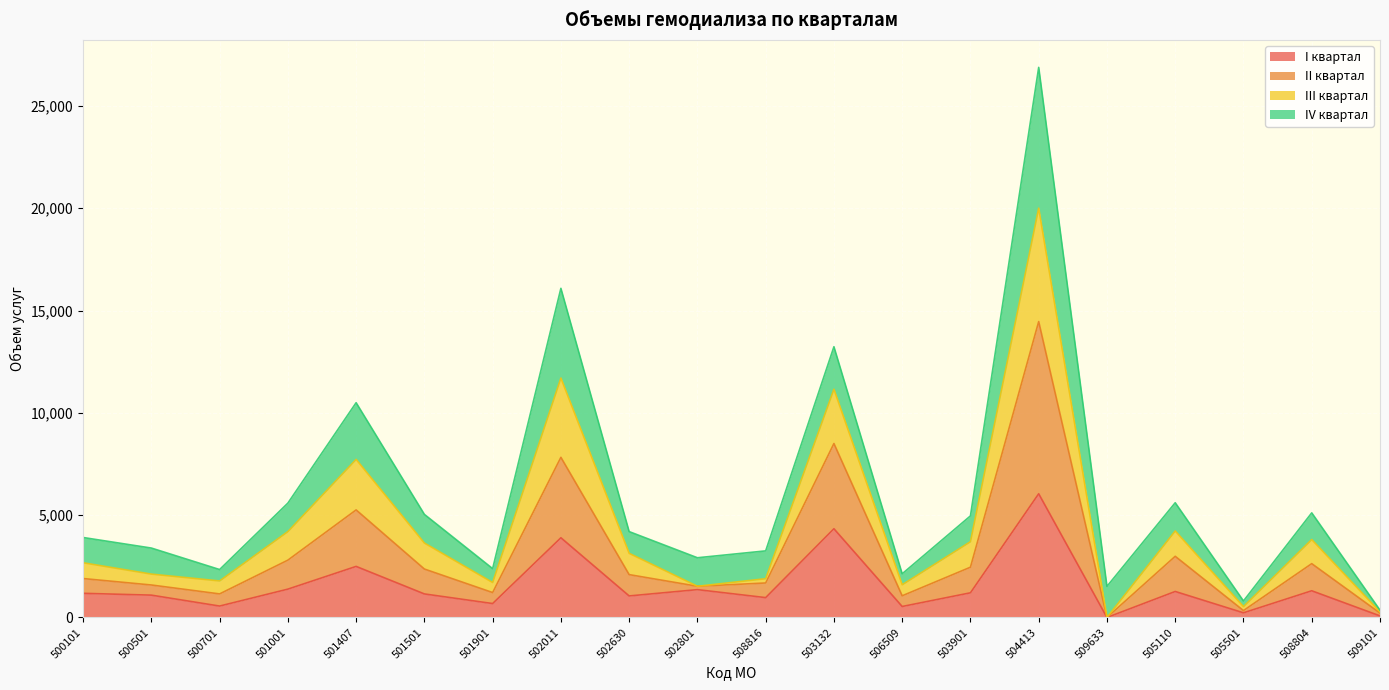

What is the label of the 19th point from the left?

508804